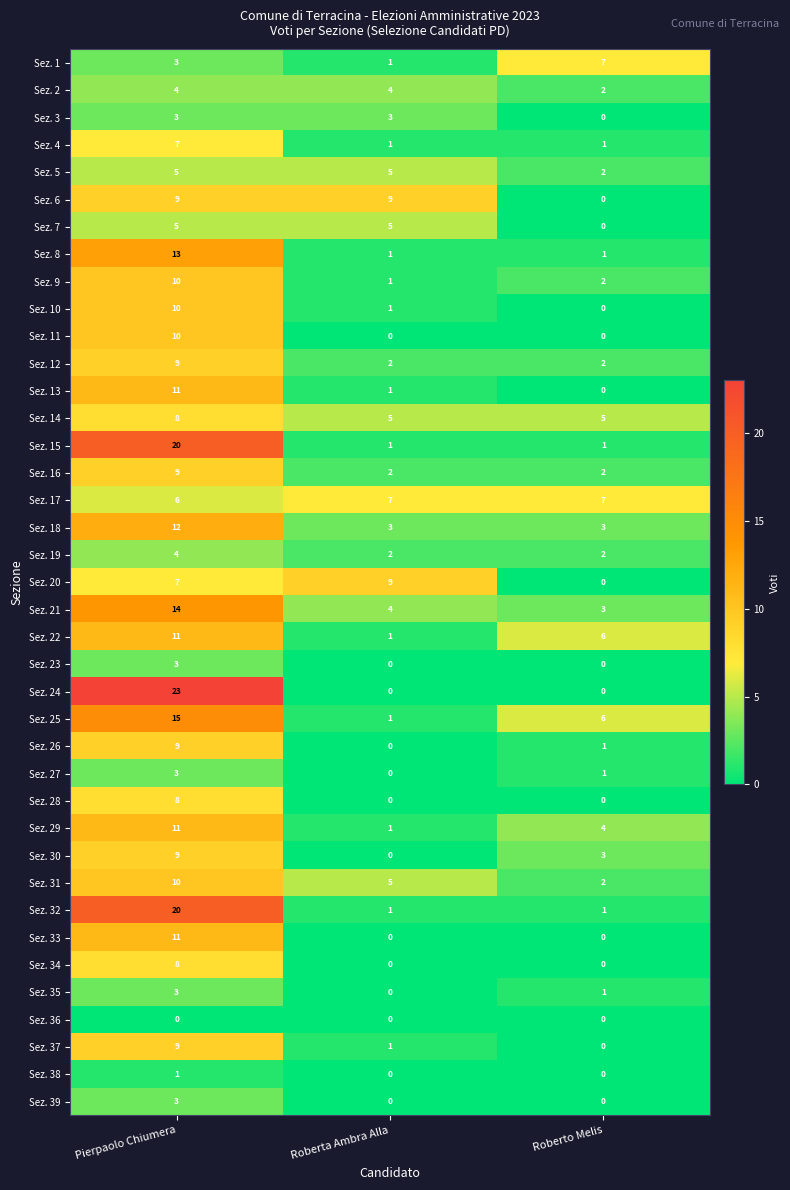

Which series has the widest spread of values?

Sez. 24